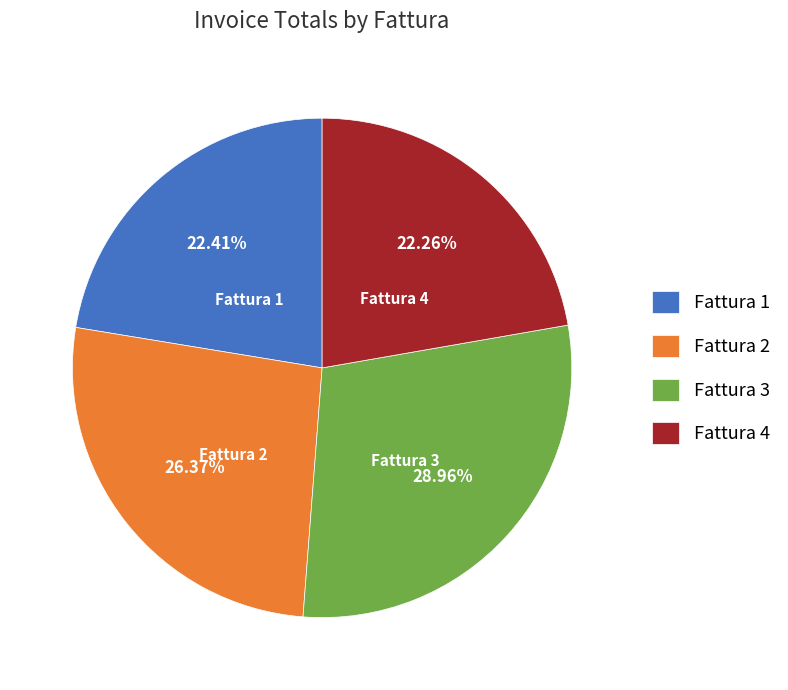

Is the sum of Fattura 3 and Fattura 4 greater than half?

Yes